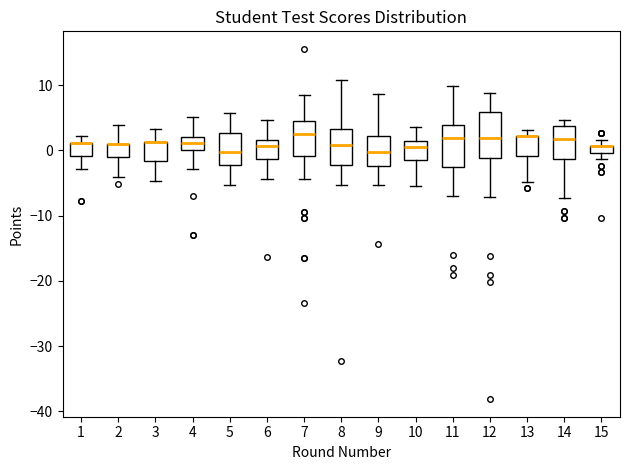

Where does the lower whisker of the box at x = 14 end on the y-axis? The values are not printed on the chart, so give them approximately, as read against the axis.

-7